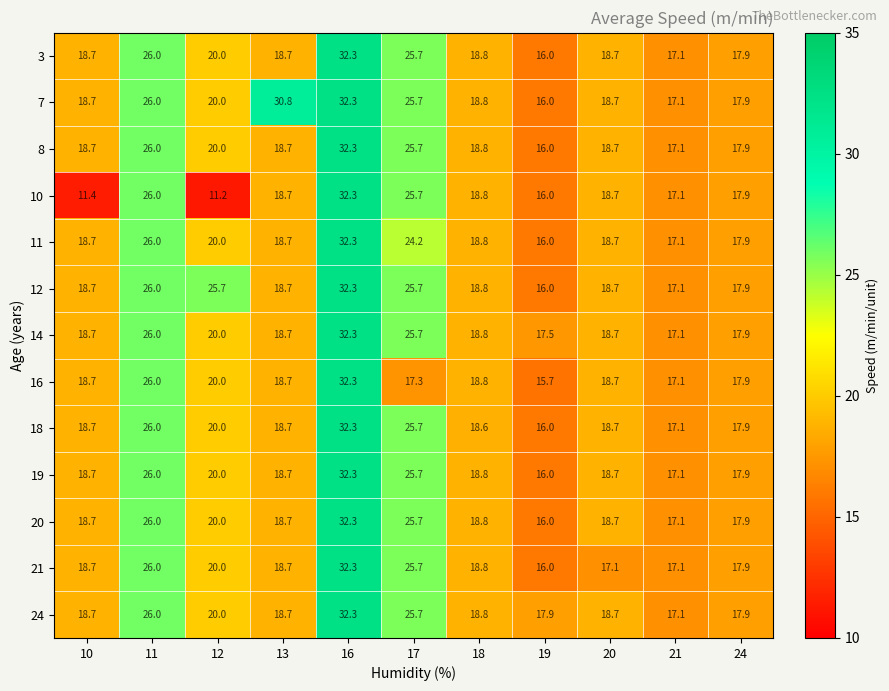

The 19 series shows 17.9 at 24. True or false?

True